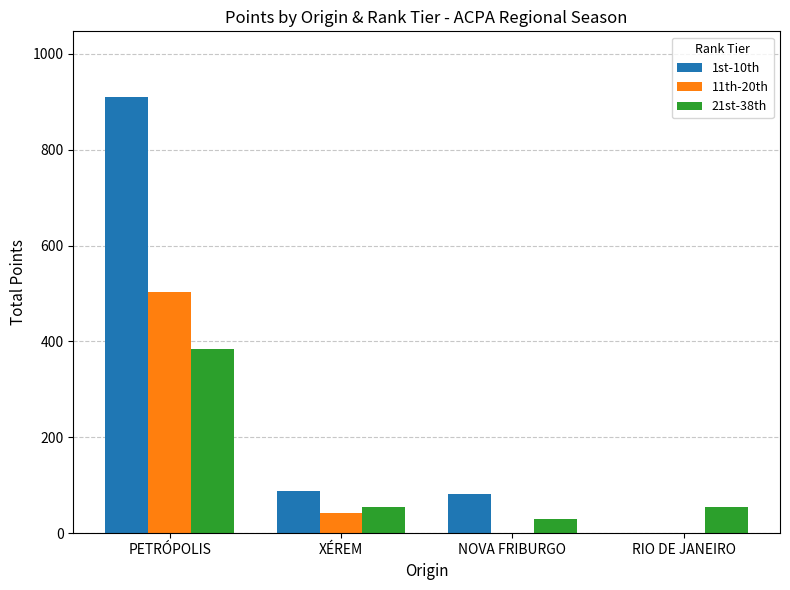

What is the sum of all 11th-20th values?

546